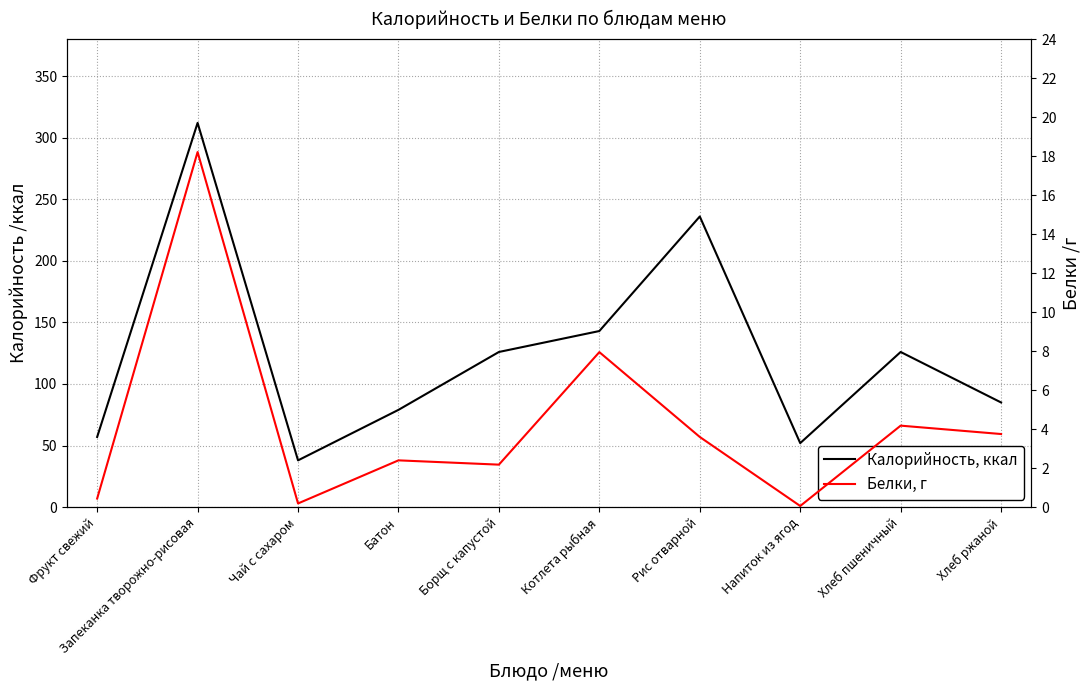

True or false: Белки, г and Калорийность, ккал cross at least once.

False